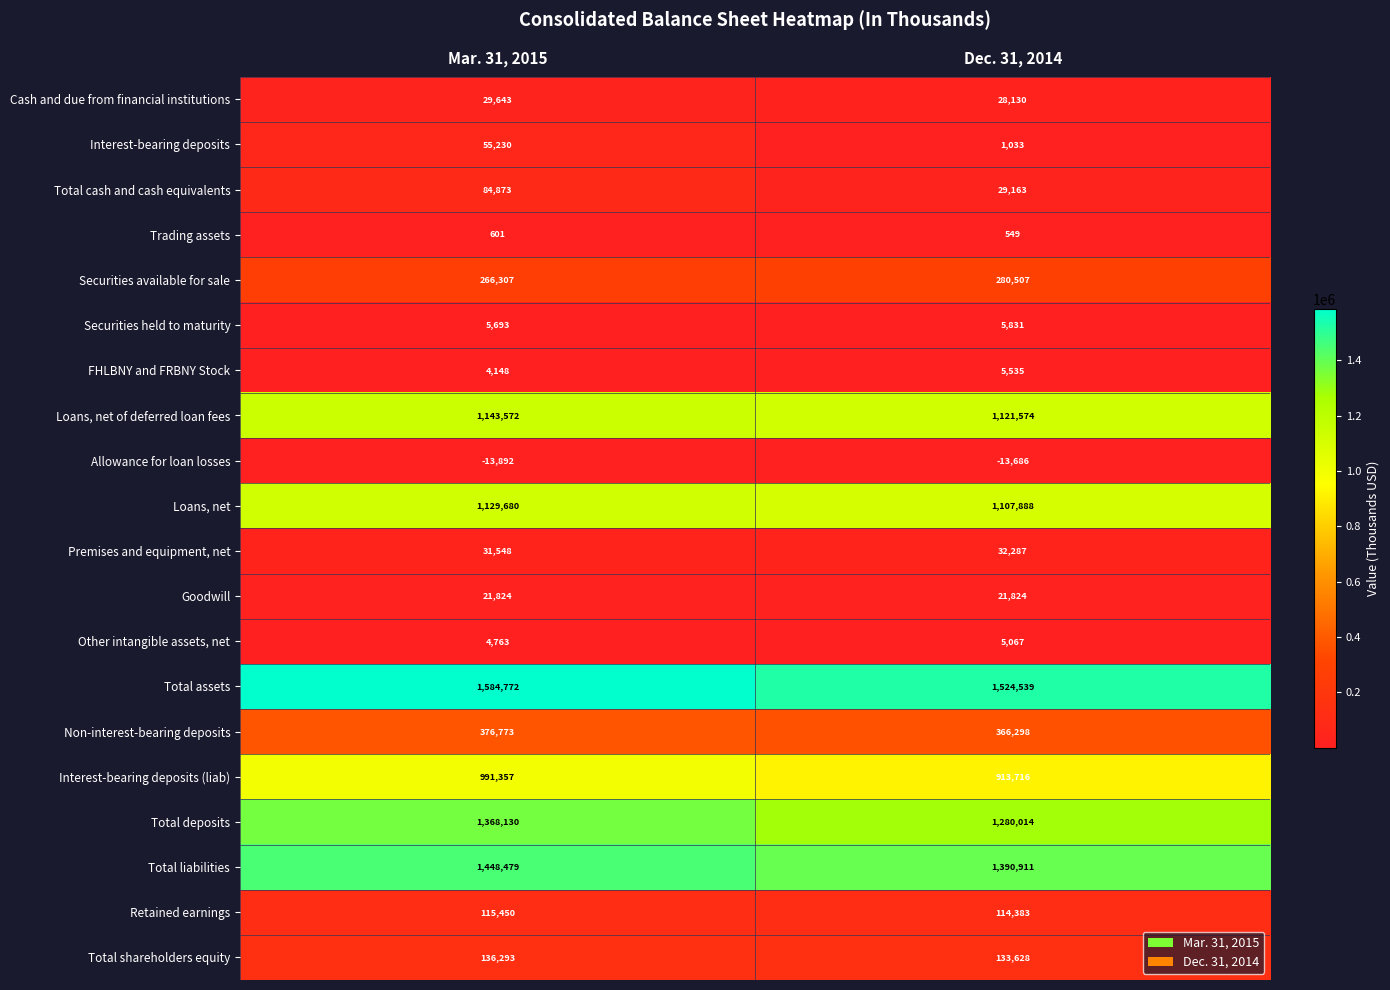

At Dec. 31, 2014, list the series in order from largest to smallest.

Total assets, Total liabilities, Total deposits, Loans, net of deferred loan fees, Loans, net, Interest-bearing deposits (liab), Non-interest-bearing deposits, Securities available for sale, Total shareholders equity, Retained earnings, Premises and equipment, net, Total cash and cash equivalents, Cash and due from financial institutions, Goodwill, Securities held to maturity, FHLBNY and FRBNY Stock, Other intangible assets, net, Interest-bearing deposits, Trading assets, Allowance for loan losses